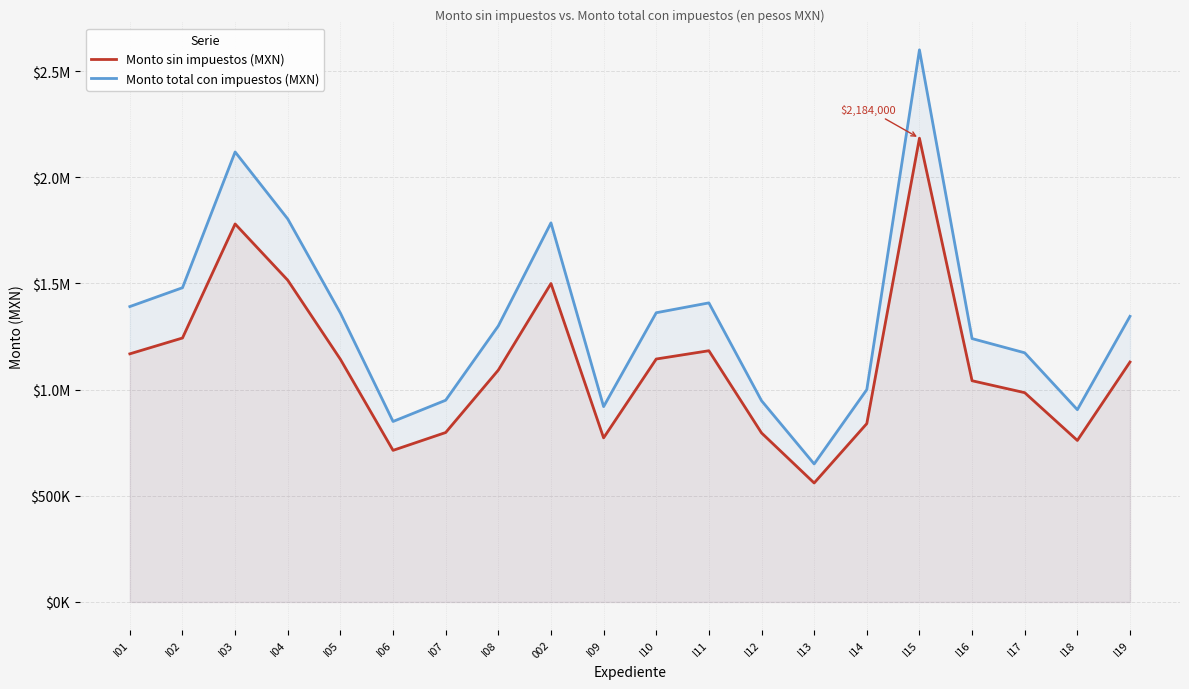

What is the sum of all Monto sin impuestos (MXN) values?

22352108.4